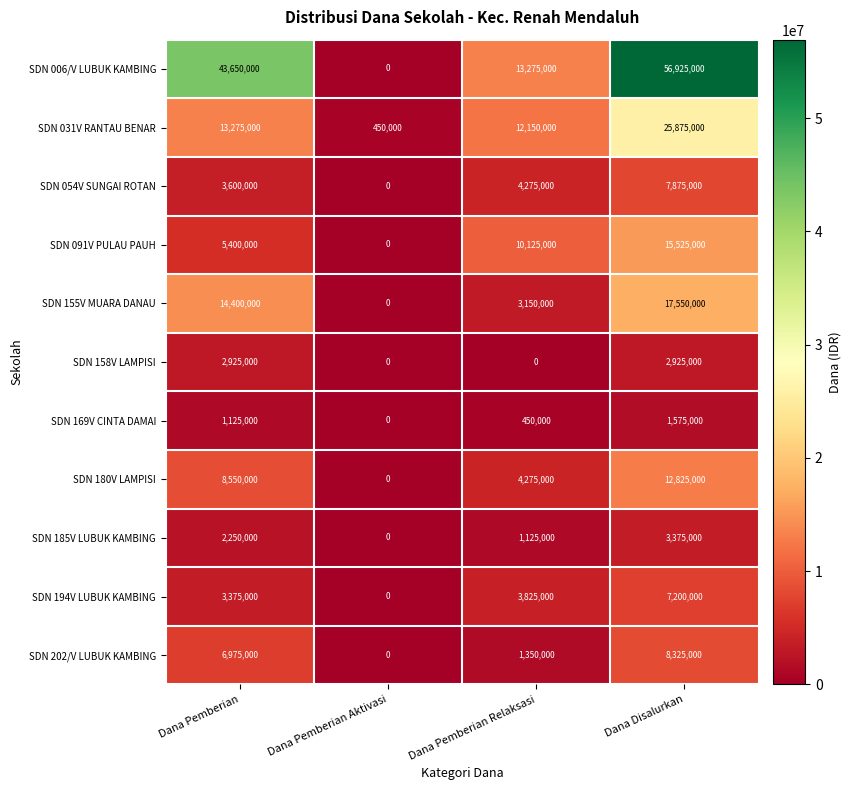

The SDN 169V CINTA DAMAI series shows 0 at Dana Pemberian Aktivasi. True or false?

True